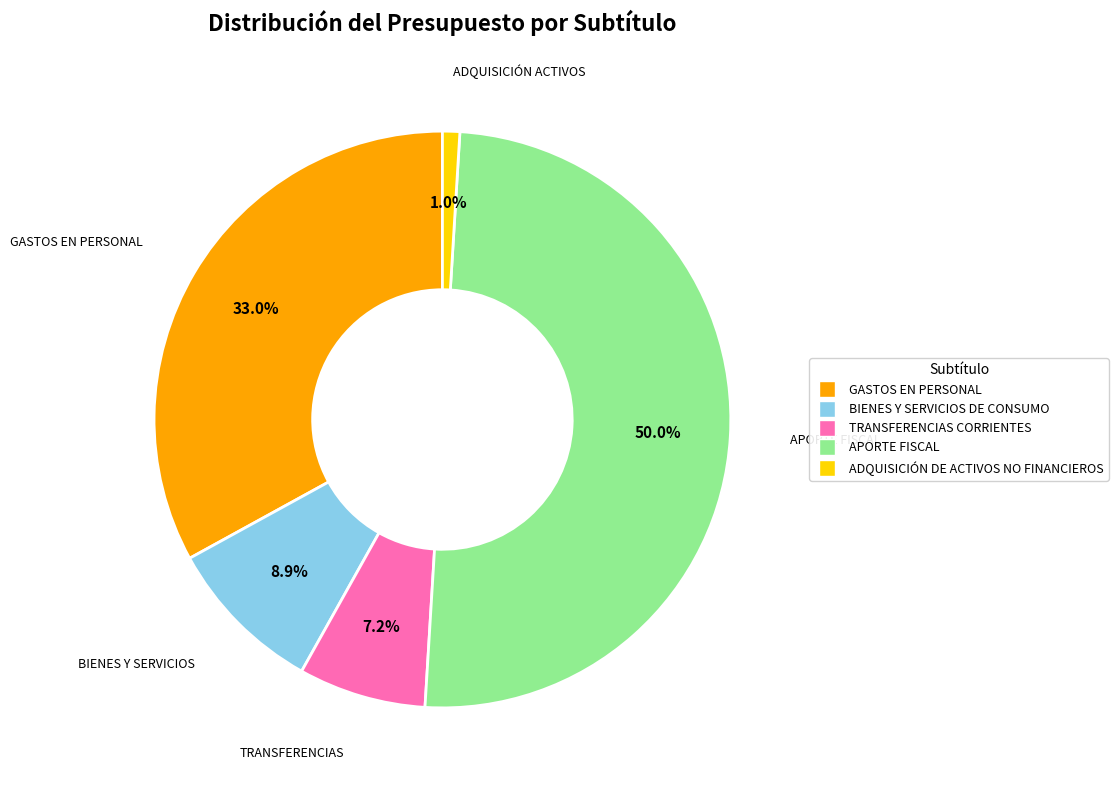

Does TRANSFERENCIAS CORRIENTES account for over 50% of the chart?

No